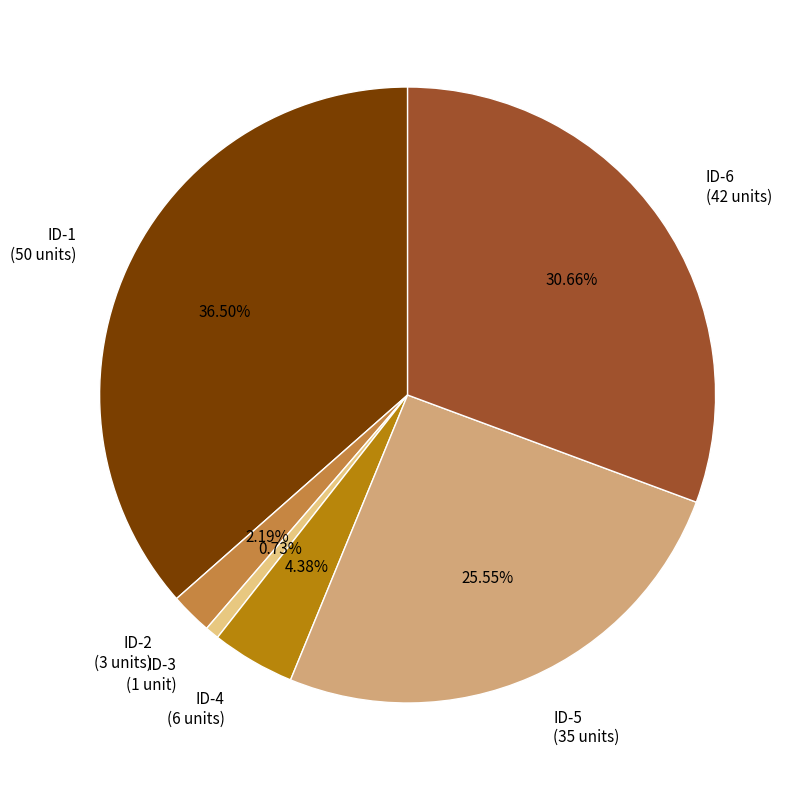

Does any single category account for the majority?

No